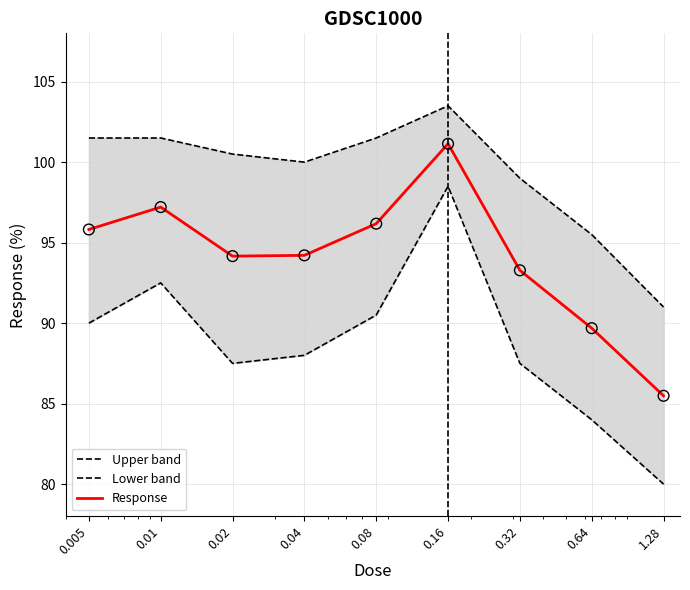

Which series contains the highest Y value?

Upper band